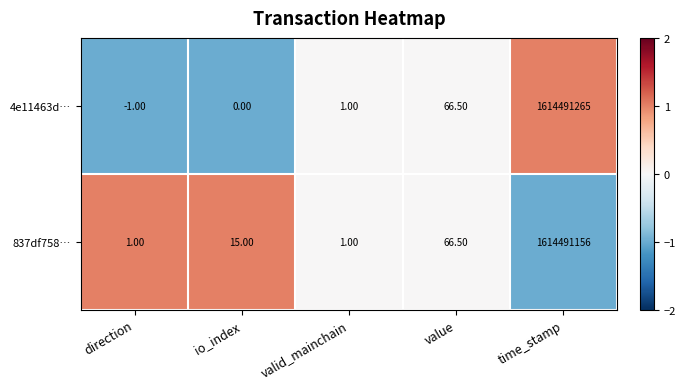

How many negative values does the 4e11463d… series have?

1